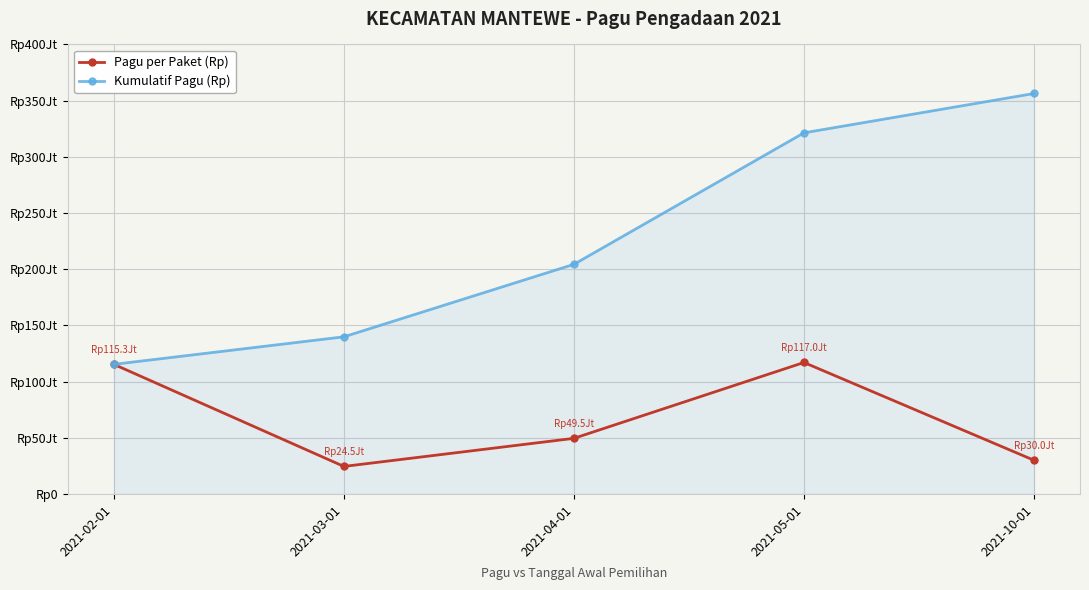

At which label does Kumulatif Pagu (Rp) reach its peak?

2021-10-01